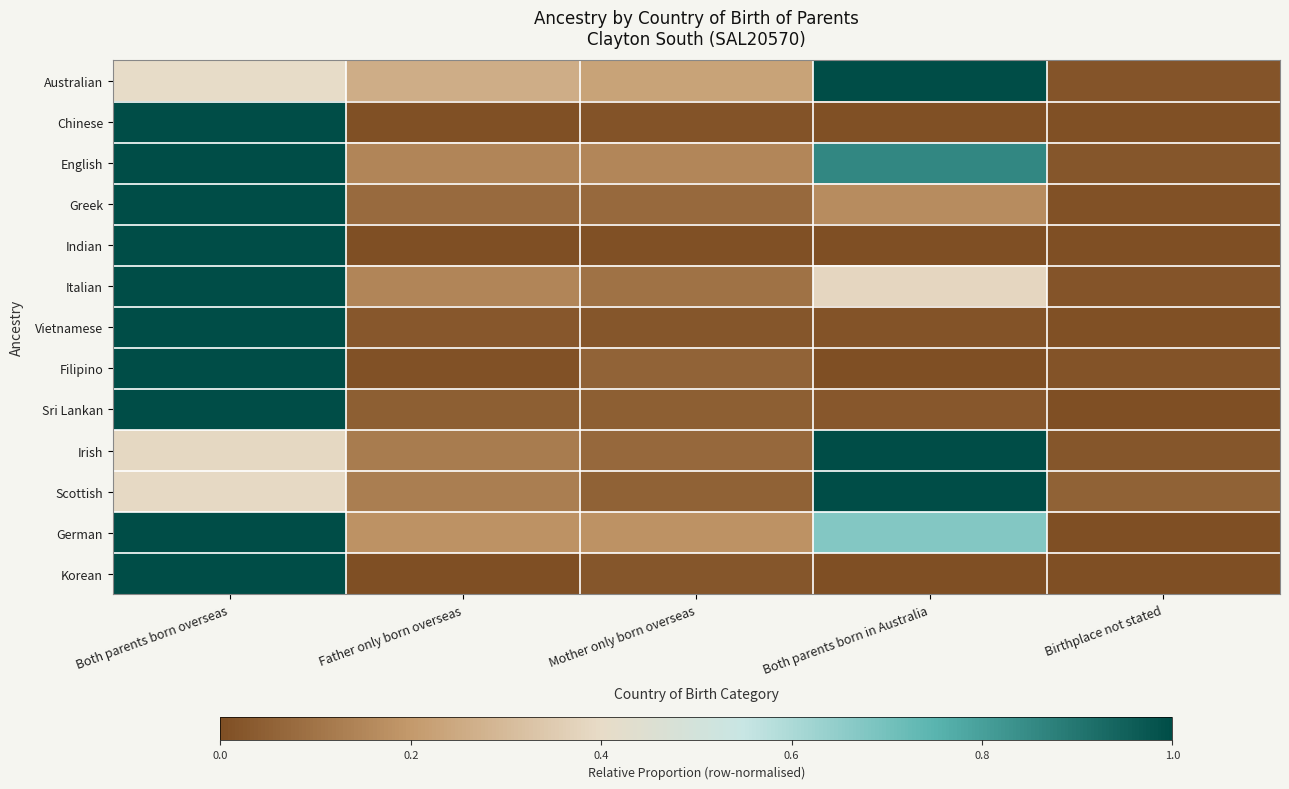

Reading right to left, transcribe all the data shown in this chart.

Australian: Birthplace not stated=0.0	Both parents born in Australia=1.0	Mother only born overseas=0.2	Father only born overseas=0.3	Both parents born overseas=0.4
Chinese: Birthplace not stated=0.0	Both parents born in Australia=0.0	Mother only born overseas=0.0	Father only born overseas=0.0	Both parents born overseas=1.0
English: Birthplace not stated=0.0	Both parents born in Australia=0.9	Mother only born overseas=0.2	Father only born overseas=0.1	Both parents born overseas=1.0
Greek: Birthplace not stated=0.0	Both parents born in Australia=0.2	Mother only born overseas=0.1	Father only born overseas=0.1	Both parents born overseas=1.0
Indian: Birthplace not stated=0.0	Both parents born in Australia=0.0	Mother only born overseas=0.0	Father only born overseas=0.0	Both parents born overseas=1.0
Italian: Birthplace not stated=0.0	Both parents born in Australia=0.4	Mother only born overseas=0.1	Father only born overseas=0.1	Both parents born overseas=1.0
Vietnamese: Birthplace not stated=0.0	Both parents born in Australia=0.0	Mother only born overseas=0.0	Father only born overseas=0.0	Both parents born overseas=1.0
Filipino: Birthplace not stated=0.0	Both parents born in Australia=0.0	Mother only born overseas=0.1	Father only born overseas=0.0	Both parents born overseas=1.0
Sri Lankan: Birthplace not stated=0.0	Both parents born in Australia=0.0	Mother only born overseas=0.0	Father only born overseas=0.0	Both parents born overseas=1.0
Irish: Birthplace not stated=0.0	Both parents born in Australia=1.0	Mother only born overseas=0.1	Father only born overseas=0.1	Both parents born overseas=0.4
Scottish: Birthplace not stated=0.1	Both parents born in Australia=1.0	Mother only born overseas=0.1	Father only born overseas=0.1	Both parents born overseas=0.4
German: Birthplace not stated=0.0	Both parents born in Australia=0.7	Mother only born overseas=0.2	Father only born overseas=0.2	Both parents born overseas=1.0
Korean: Birthplace not stated=0.0	Both parents born in Australia=0.0	Mother only born overseas=0.0	Father only born overseas=0.0	Both parents born overseas=1.0